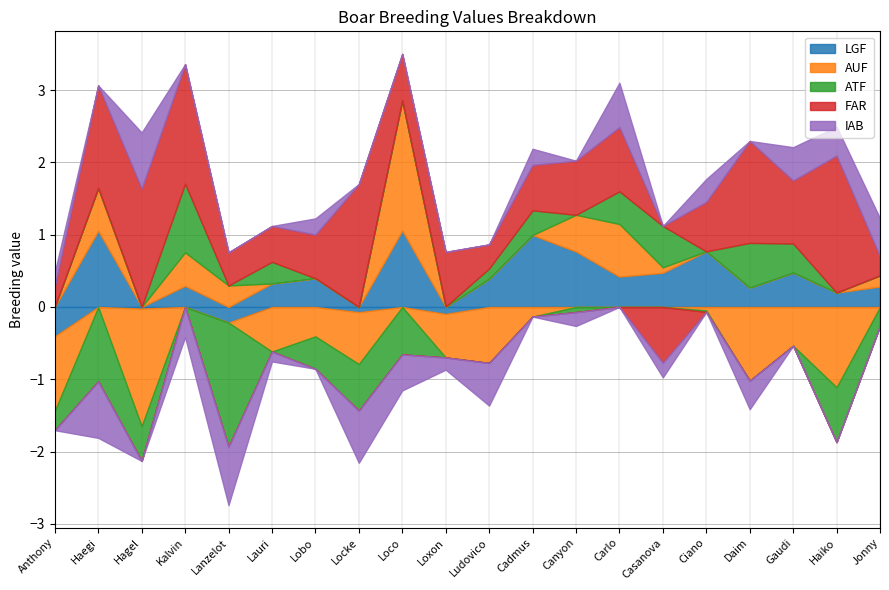

What is the label of the 13th point from the right?

Locke